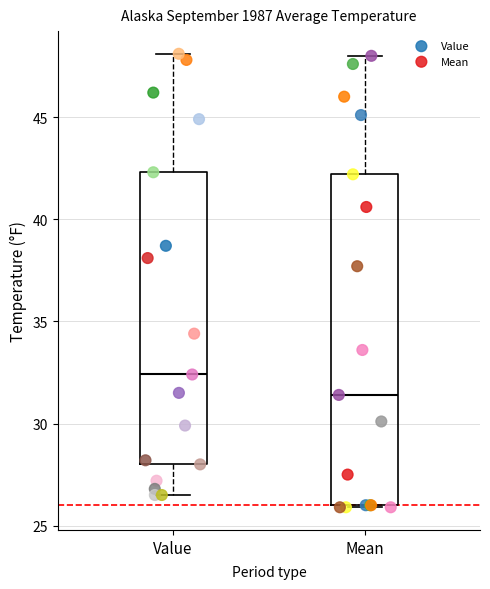

Which series reaches the minimum Y coordinate?

Mean